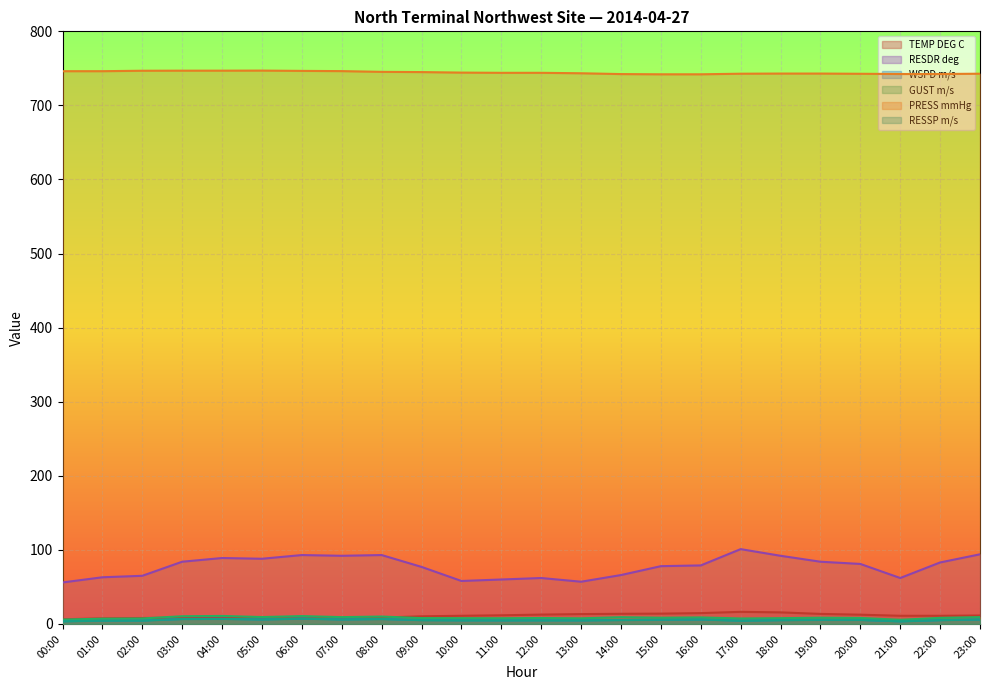

At which category does the chart reach its peak across all series?

05:00